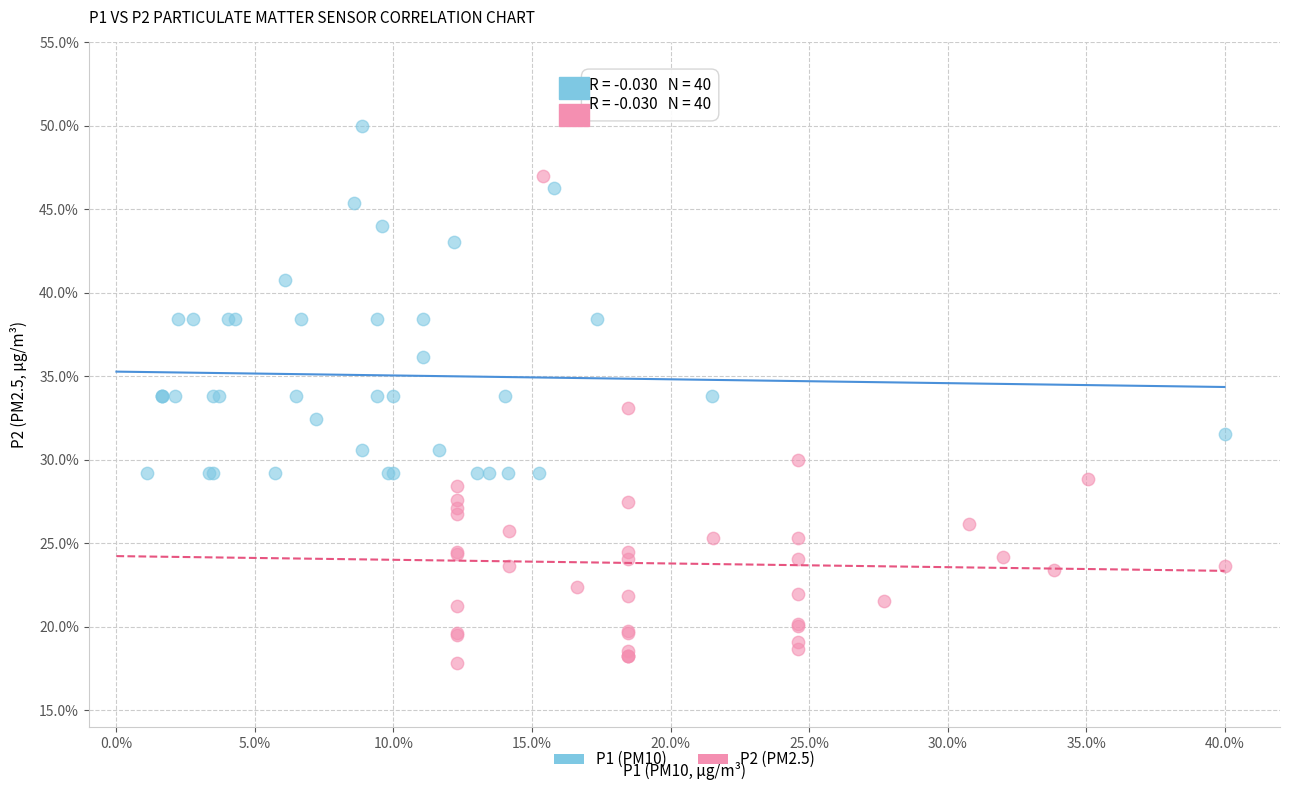

Which series reaches the minimum Y coordinate?

P2 (PM2.5)